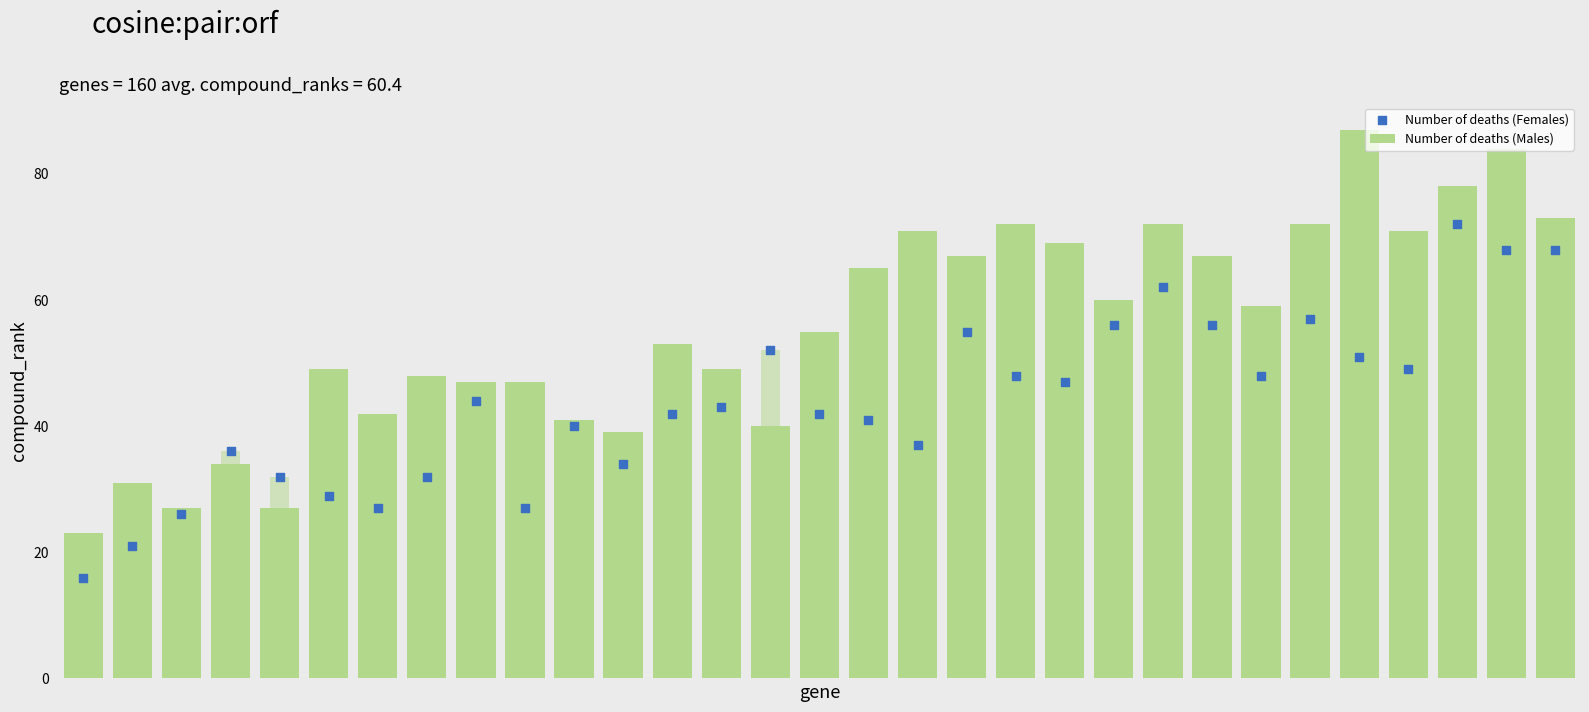

What is the total value across all series at 25?

129